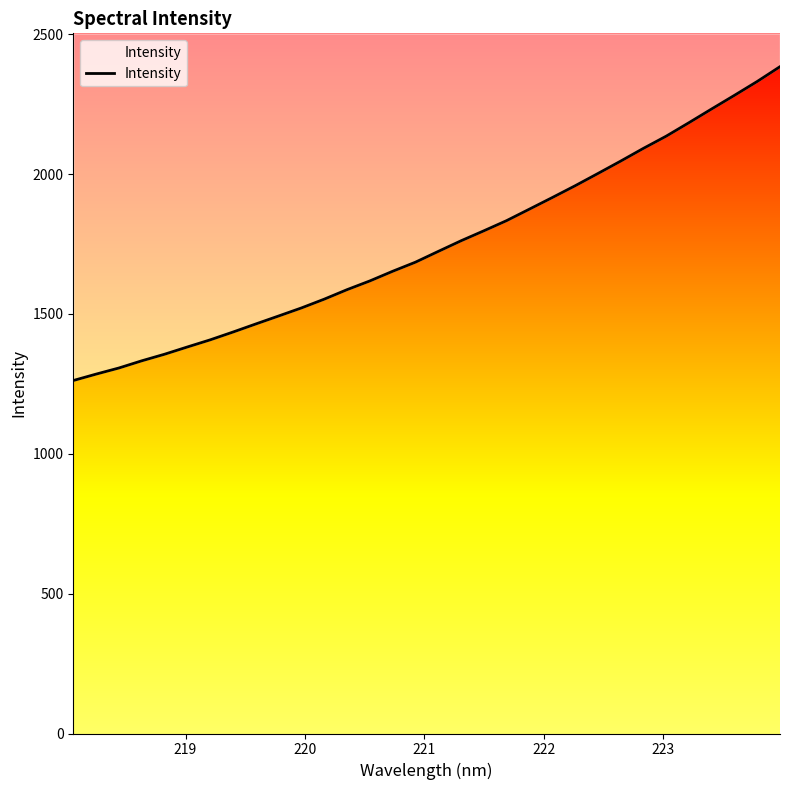

Does the chart have visible grid lines?

No